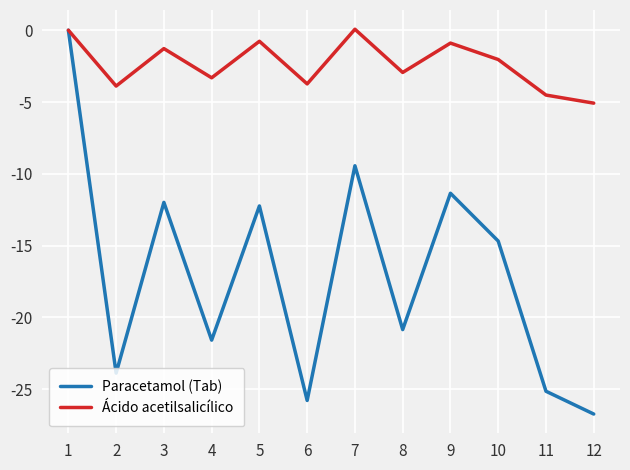

Rank the series by their average value, from highest to lowest.

Ácido acetilsalicílico, Paracetamol (Tab)